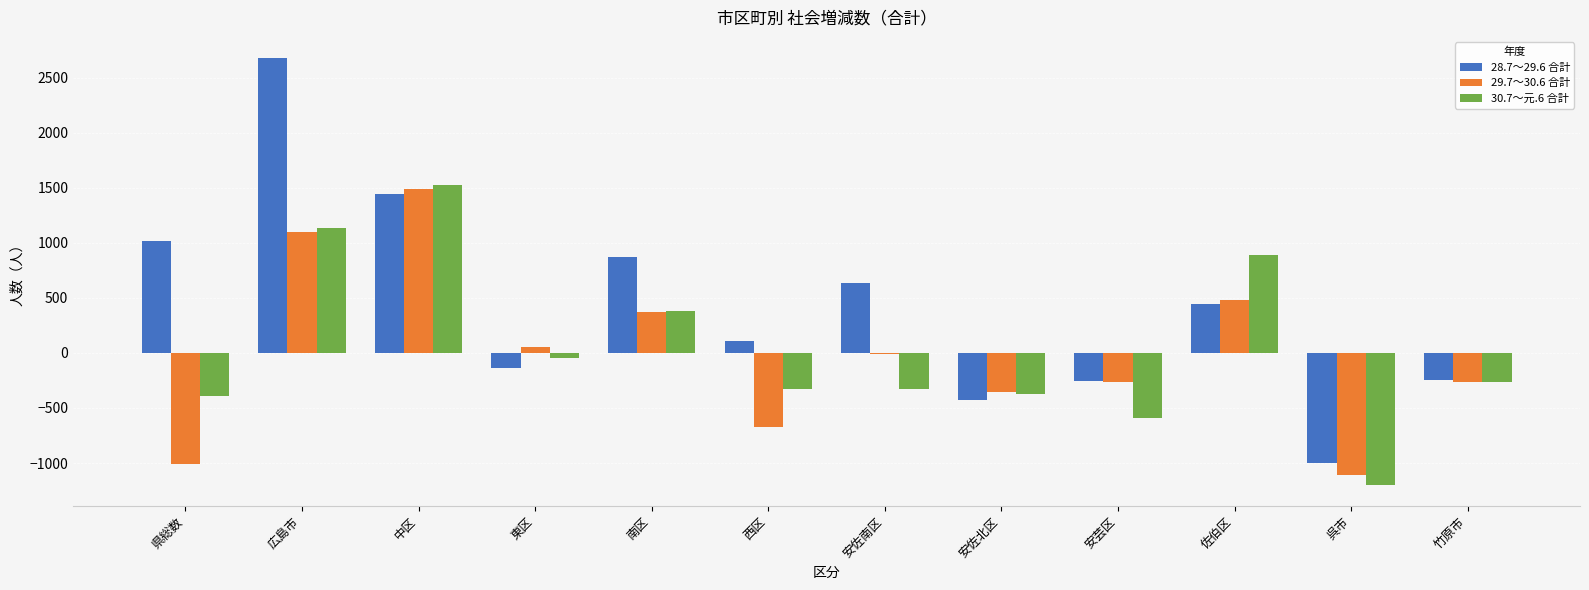

Which label corresponds to the largest value in the chart?

広島市